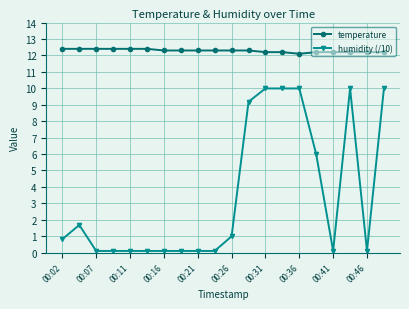

True or false: humidity (/10) has more than 1 interior local peaks.

True